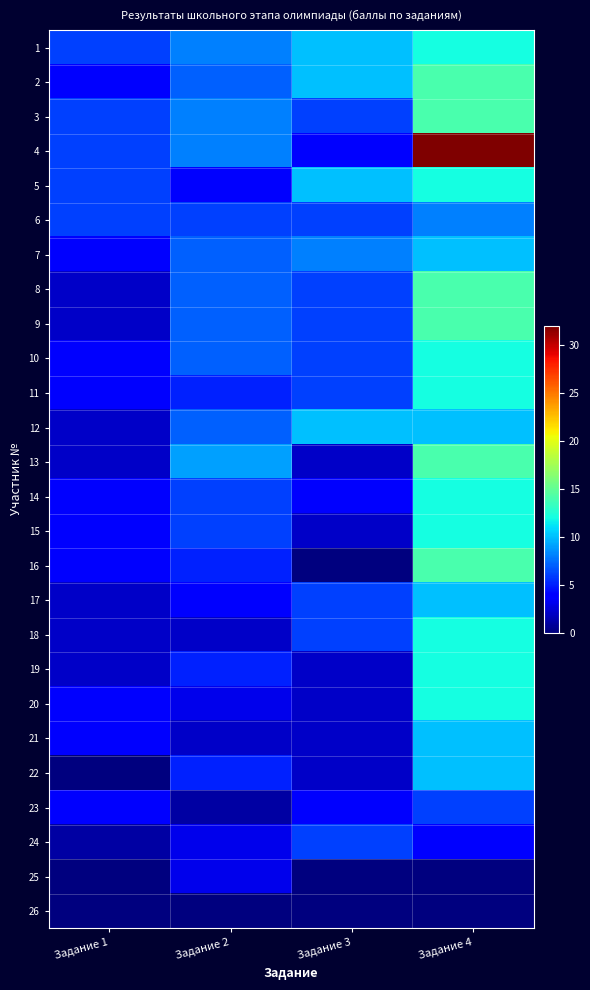

Which series changed the most between Задание 2 and Задание 4?

4